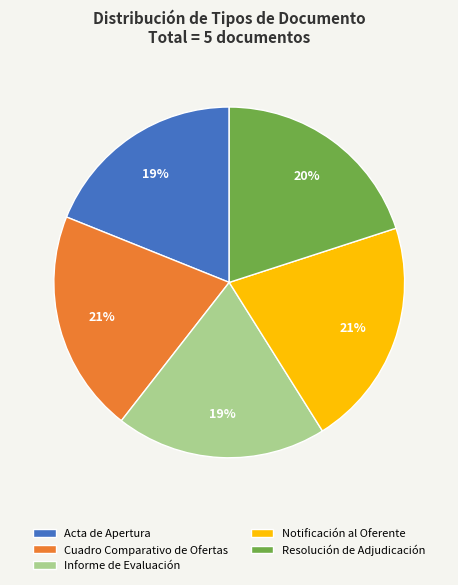

How many segments does this pie chart have?

5